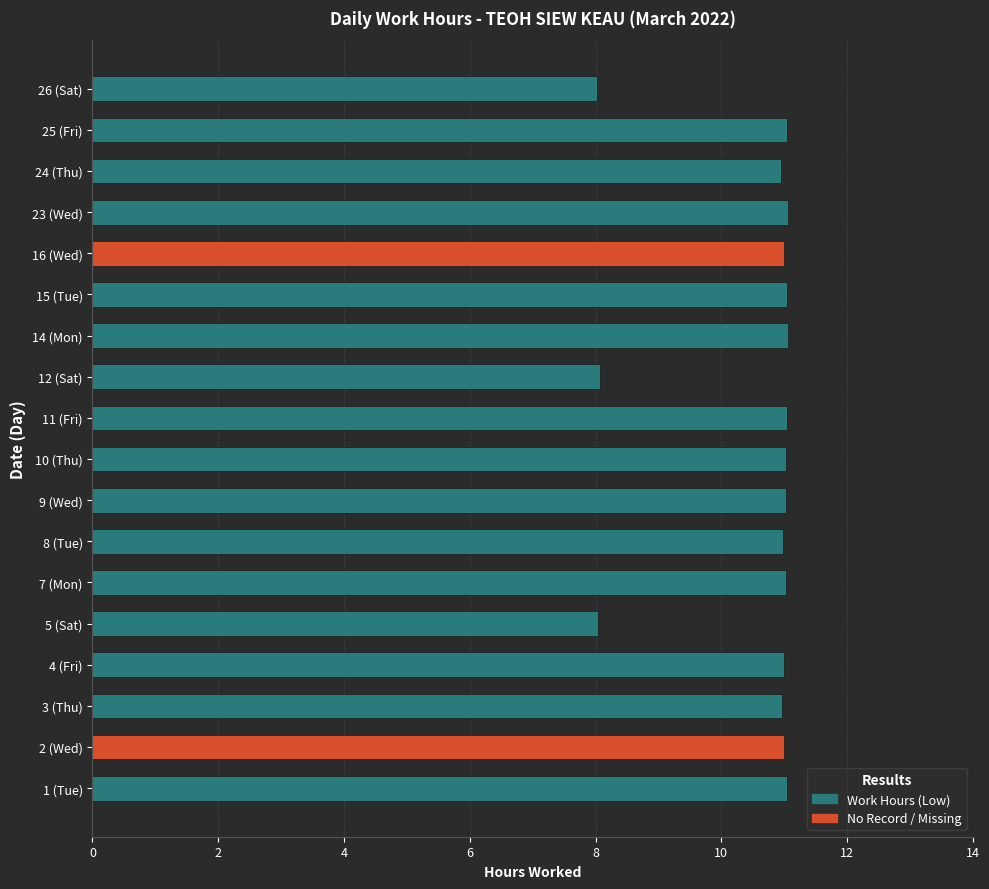

What is the label of the 6th bar from the right?

15 (Tue)